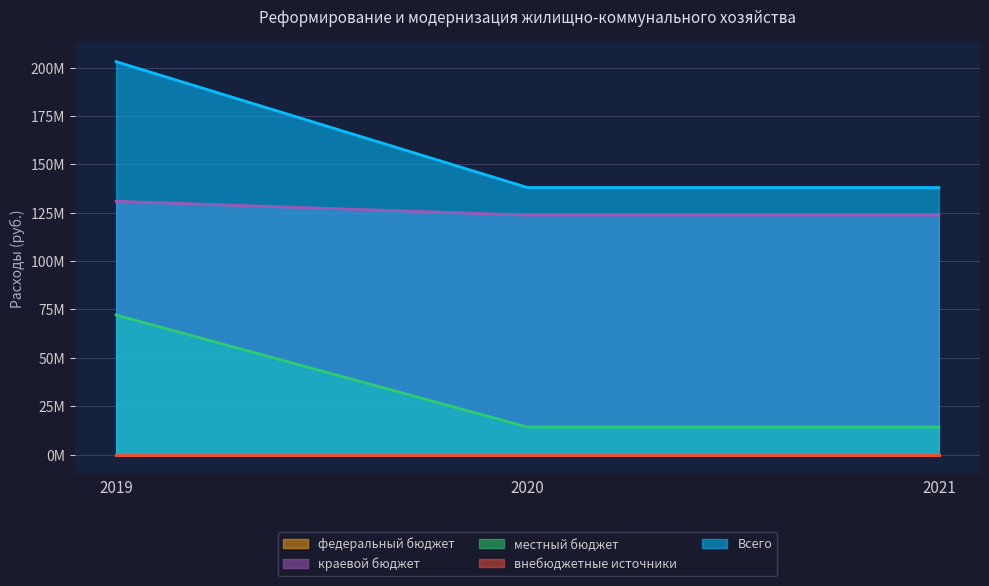

At which category is the sum across all series the highest?

2019